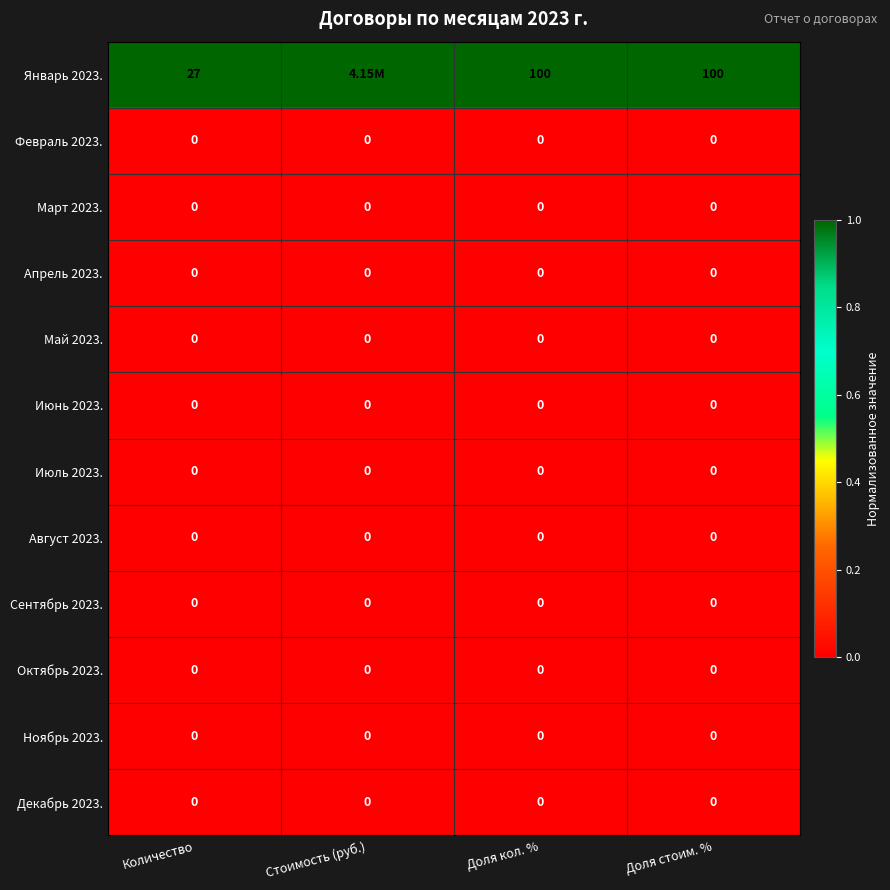

What is the spread (max minus min) of values at Количество?

27